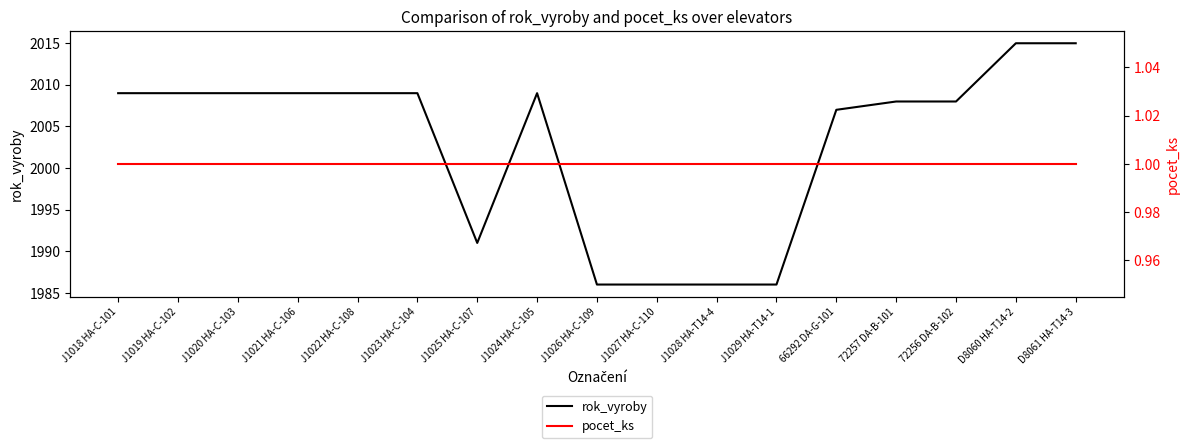

What is the approximate value of pocet_ks at D8061 HA-T14-3?

1